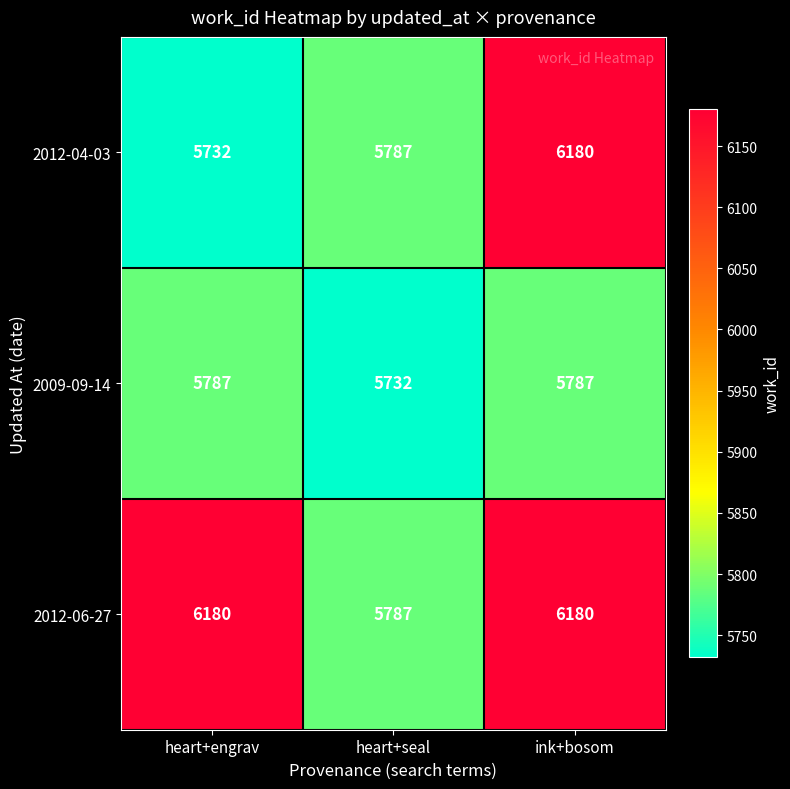

The 2012-06-27 series shows 5787 at heart+seal. True or false?

True